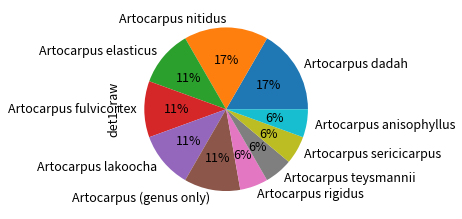

To the nearest percent, what is the difference between the largest and smallest slice percentages?

11%